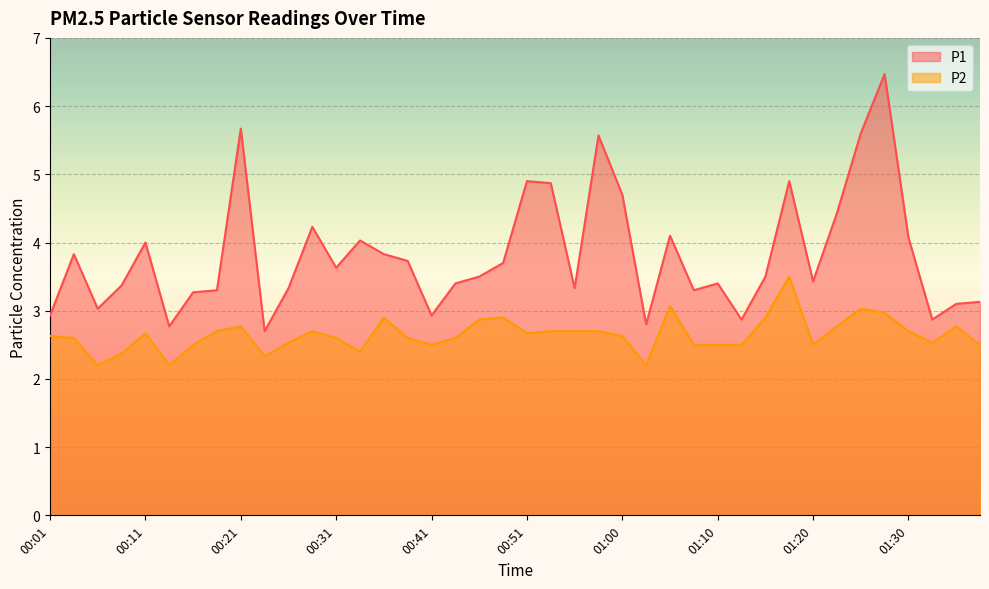

What is the difference between the P2 values at 01:28 and 00:04?

0.4